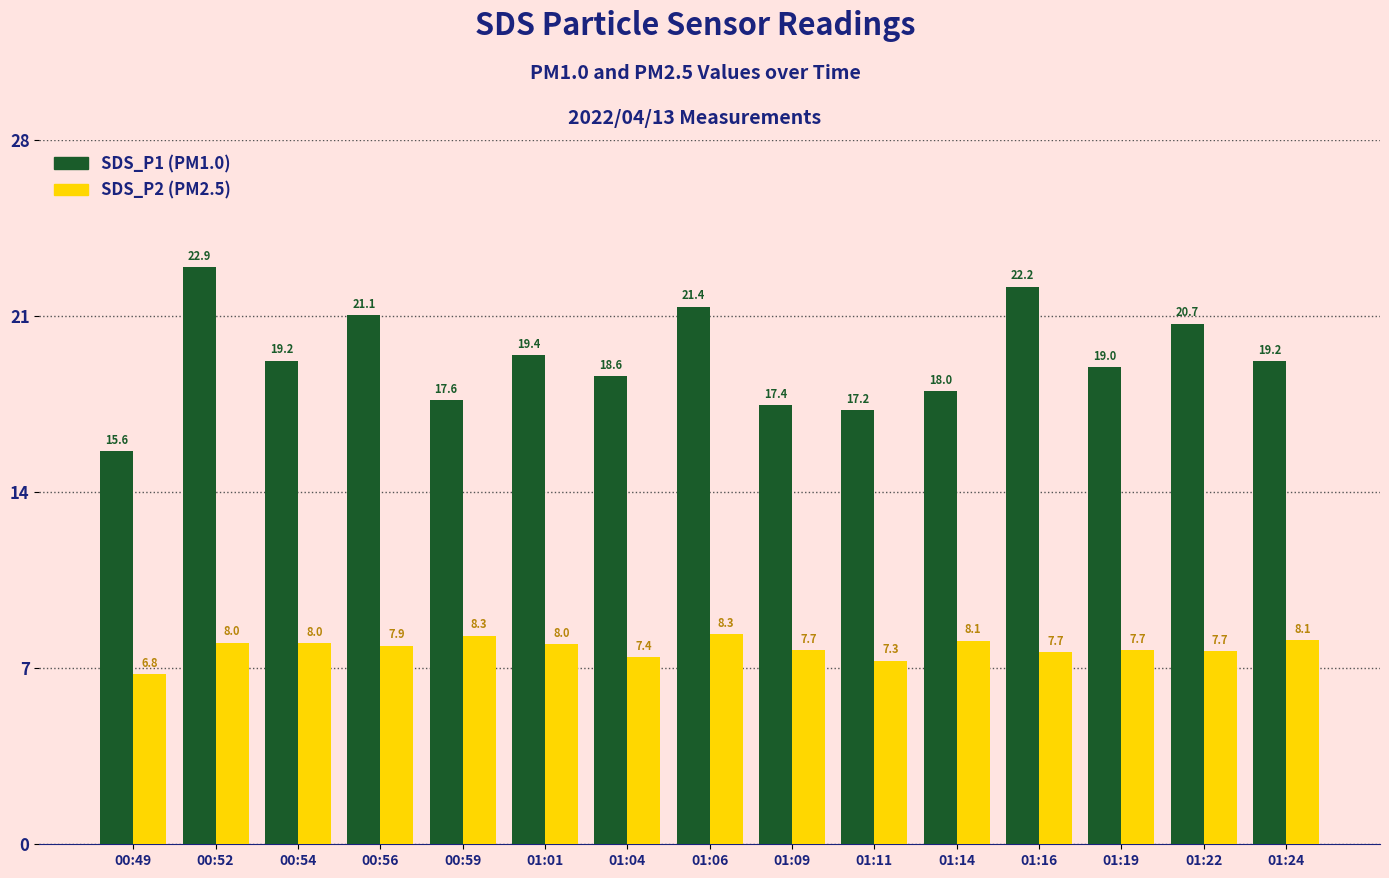

Which label corresponds to the smallest value in the chart?

00:49